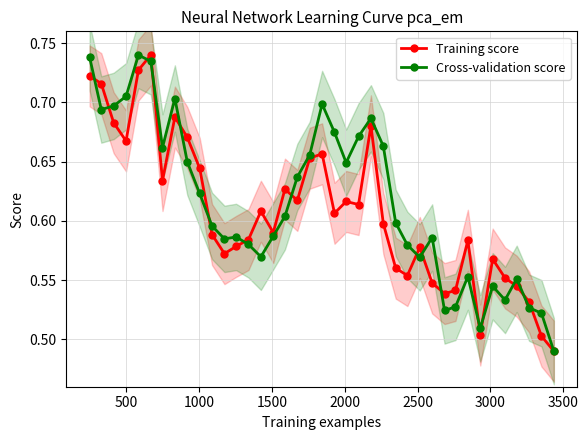

How many Cross-validation score values are between 0 and 1?

39